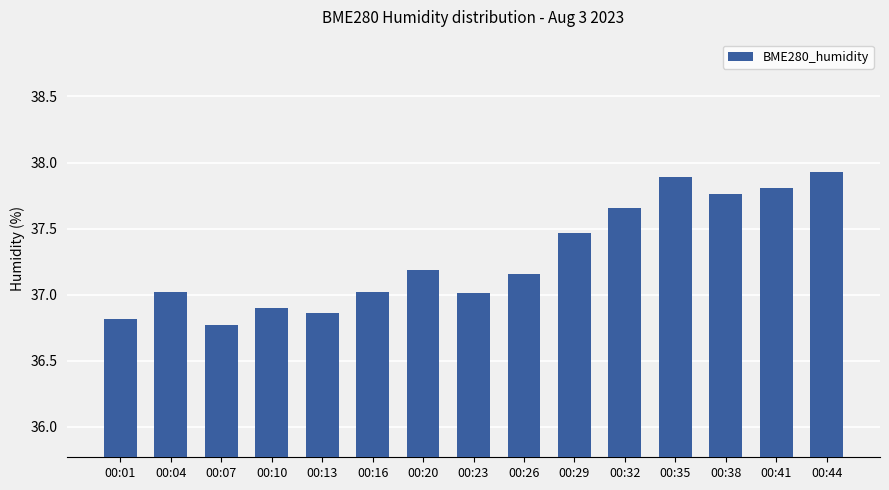

What is the difference between the maximum and minimum values?

1.2